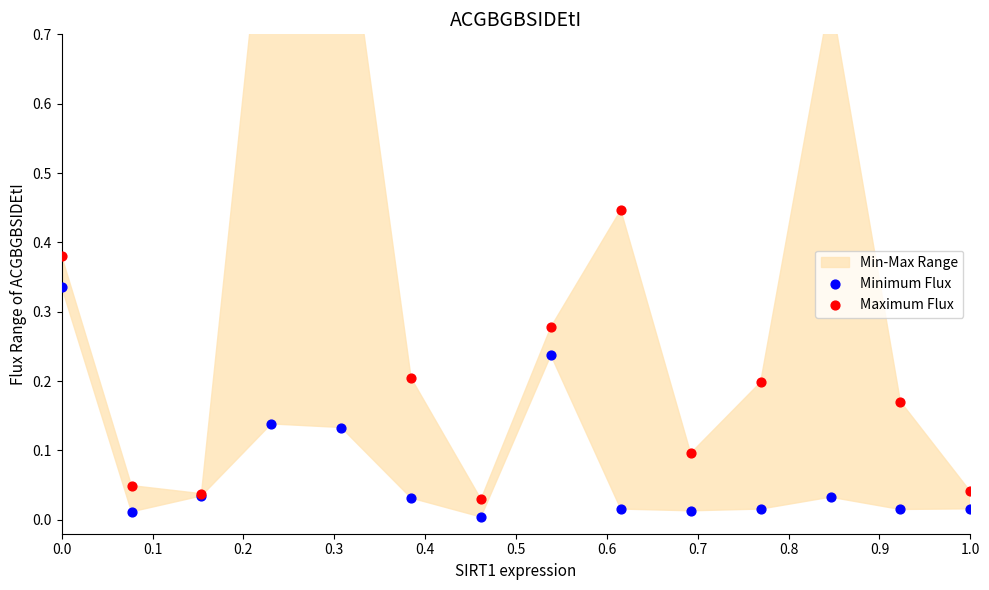

Which series has the widest spread of Y values?

Maximum Flux